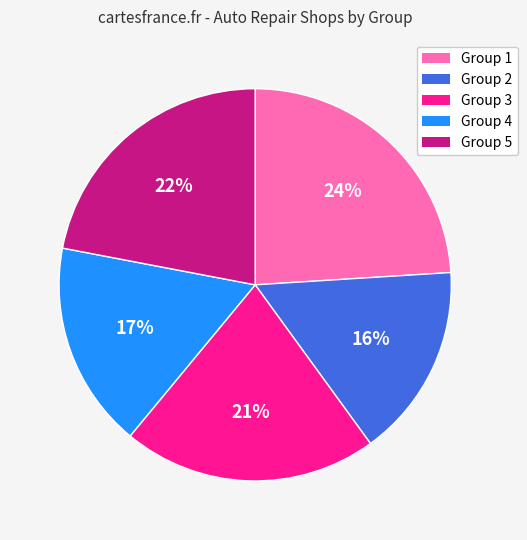

What is the smallest slice in the pie chart?

Group 2